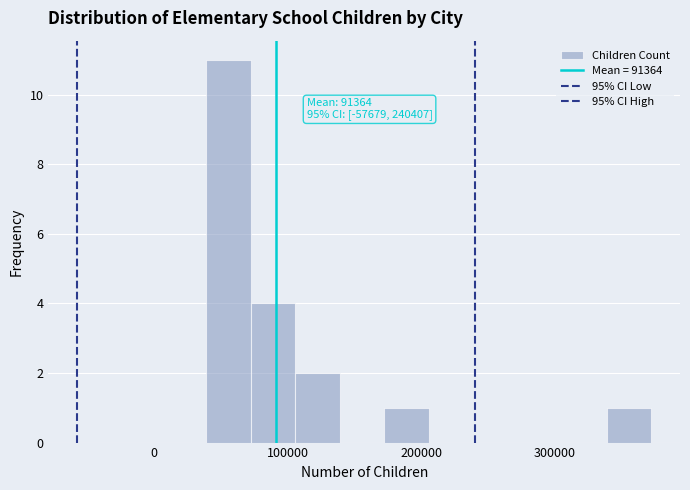

Around what value on the x-axis is the tallest bar? Give the approximate position of its centre, as read against the axis.

60000